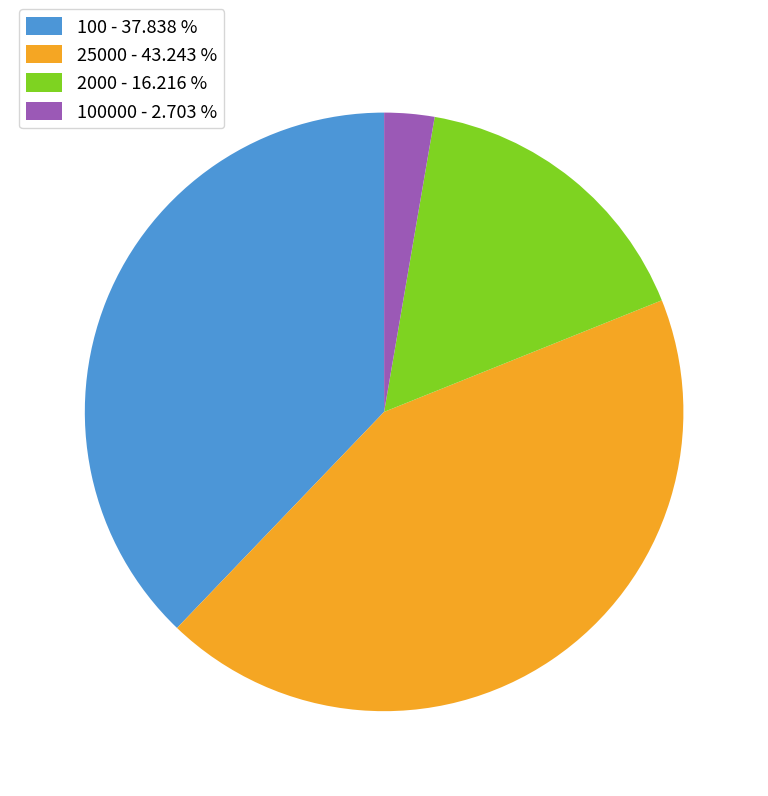

Count the number of slices in the pie.

4